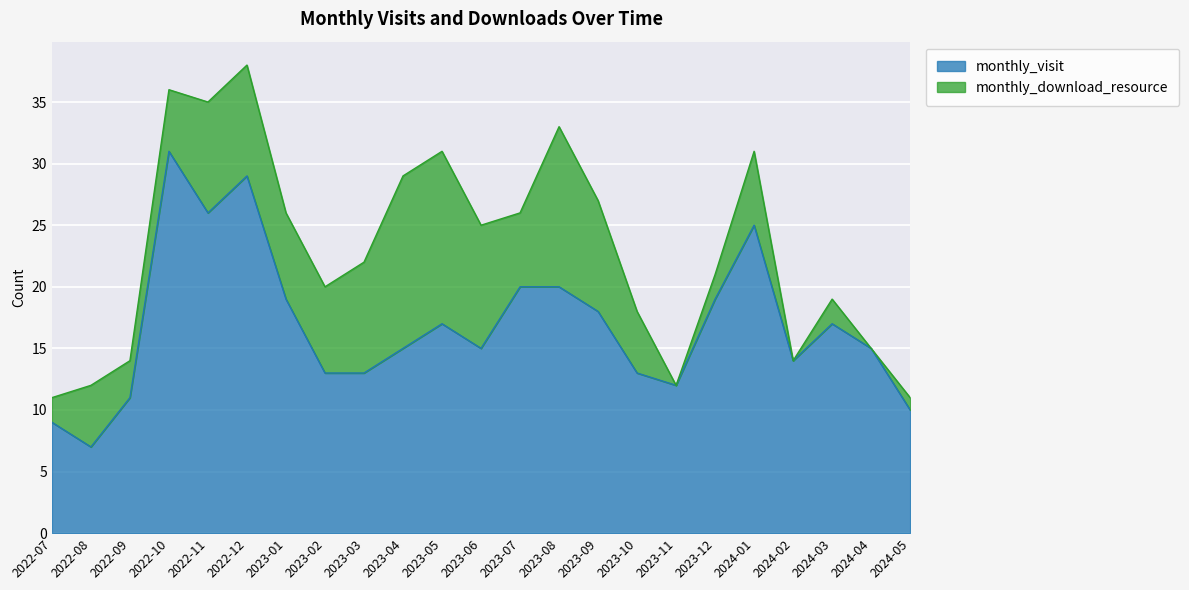

Which category has the highest value across all series?

2022-10